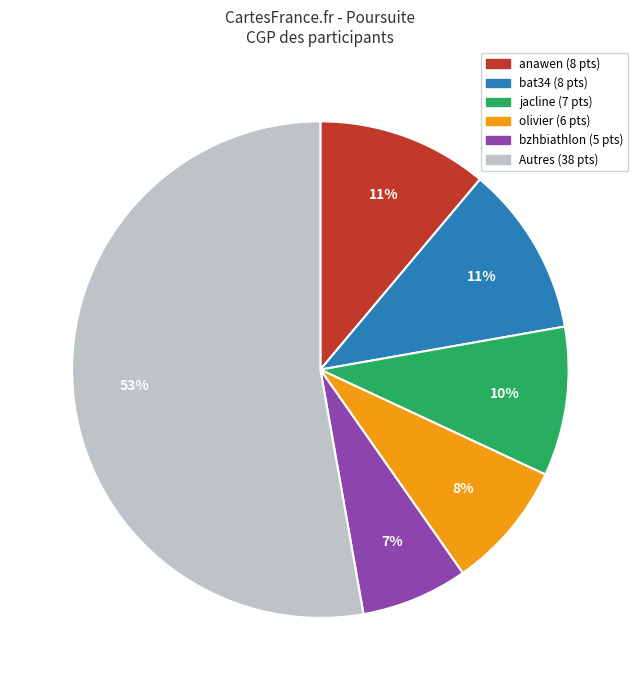

Is there a majority slice in this chart?

Yes